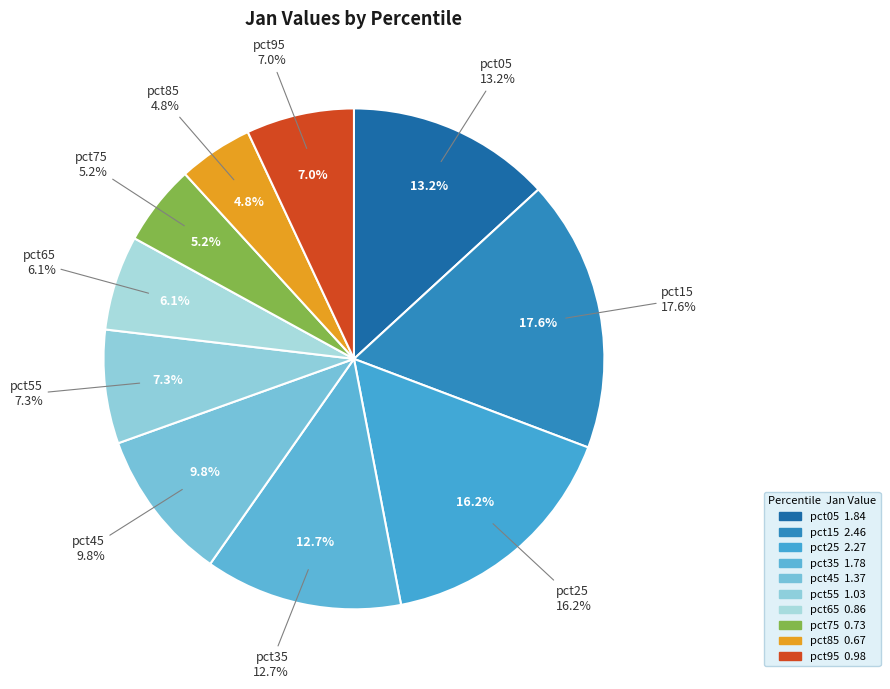

What is the change in value from pct35 to pct55?

-0.8